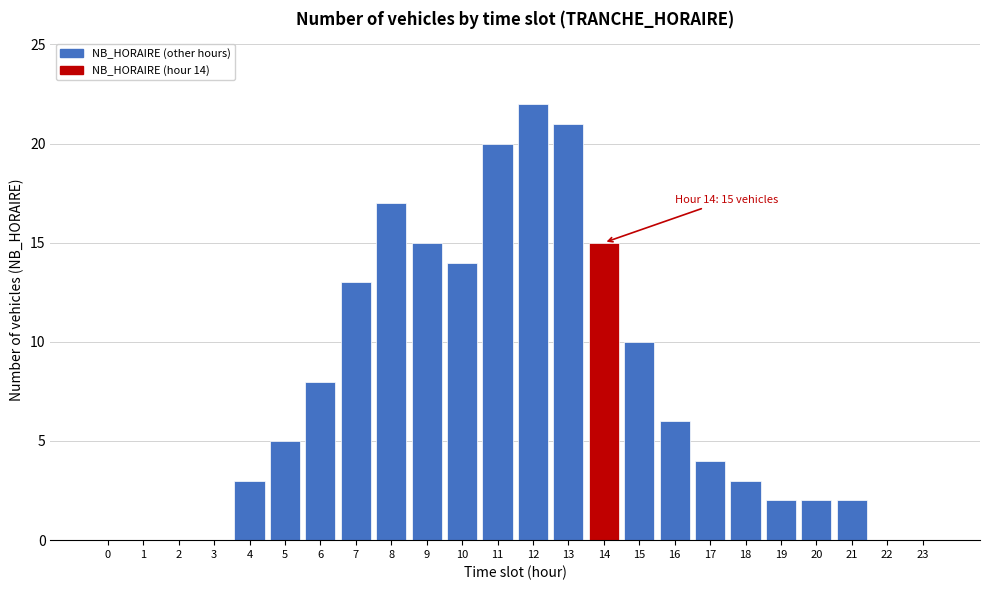

Reading left to right, transcribe all the data shown in this chart.

0=0	1=0	2=0	3=0	4=3	5=5	6=8	7=13	8=17	9=15	10=14	11=20	12=22	13=21	14=15	15=10	16=6	17=4	18=3	19=2	20=2	21=2	22=0	23=0